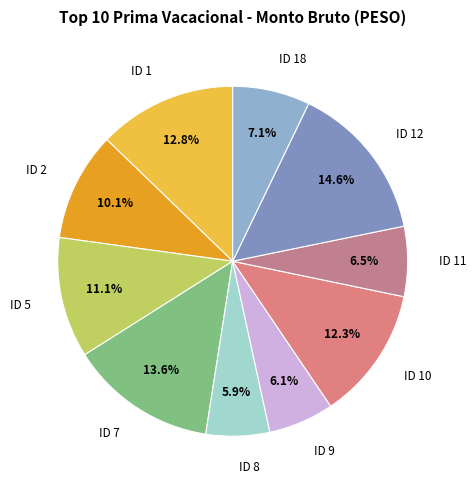

Is there a majority slice in this chart?

No